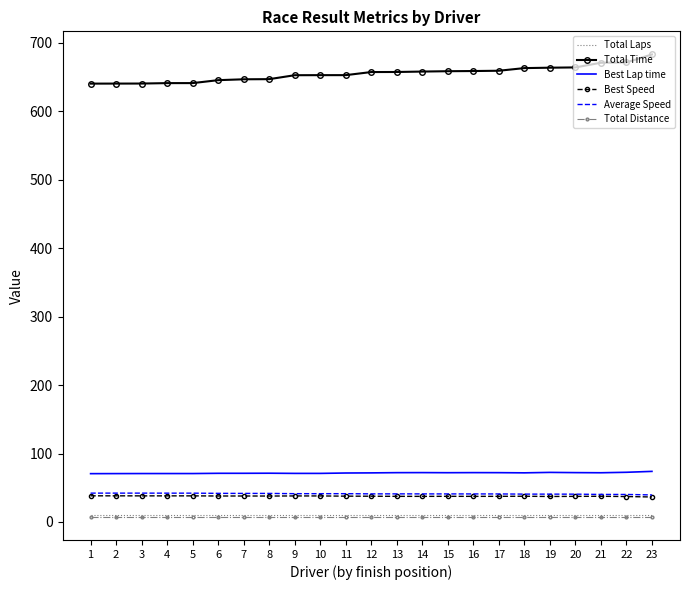

What are all the series names shown in the legend?

Total Laps, Total Time, Best Lap time, Best Speed, Average Speed, Total Distance